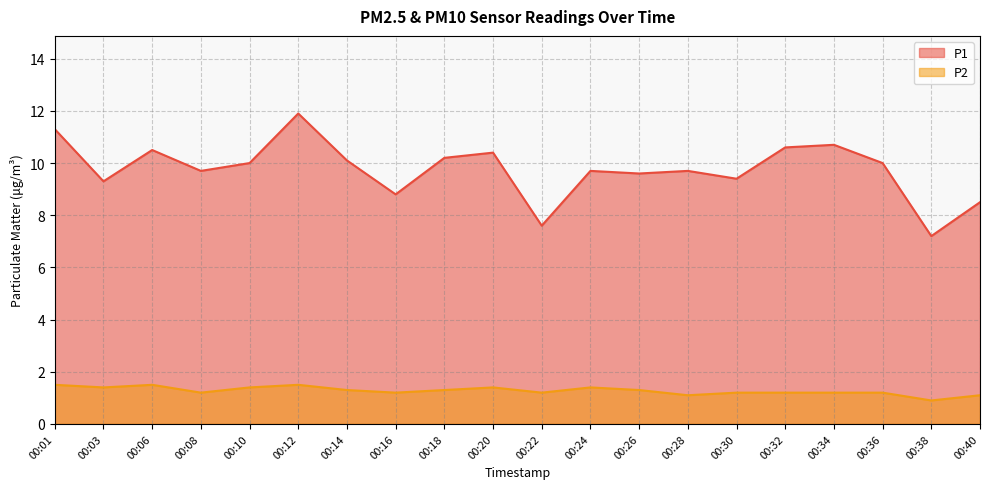

True or false: P2 and P1 cross at least once.

False